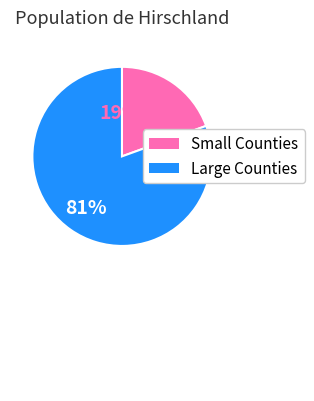

Count the number of slices in the pie.

2